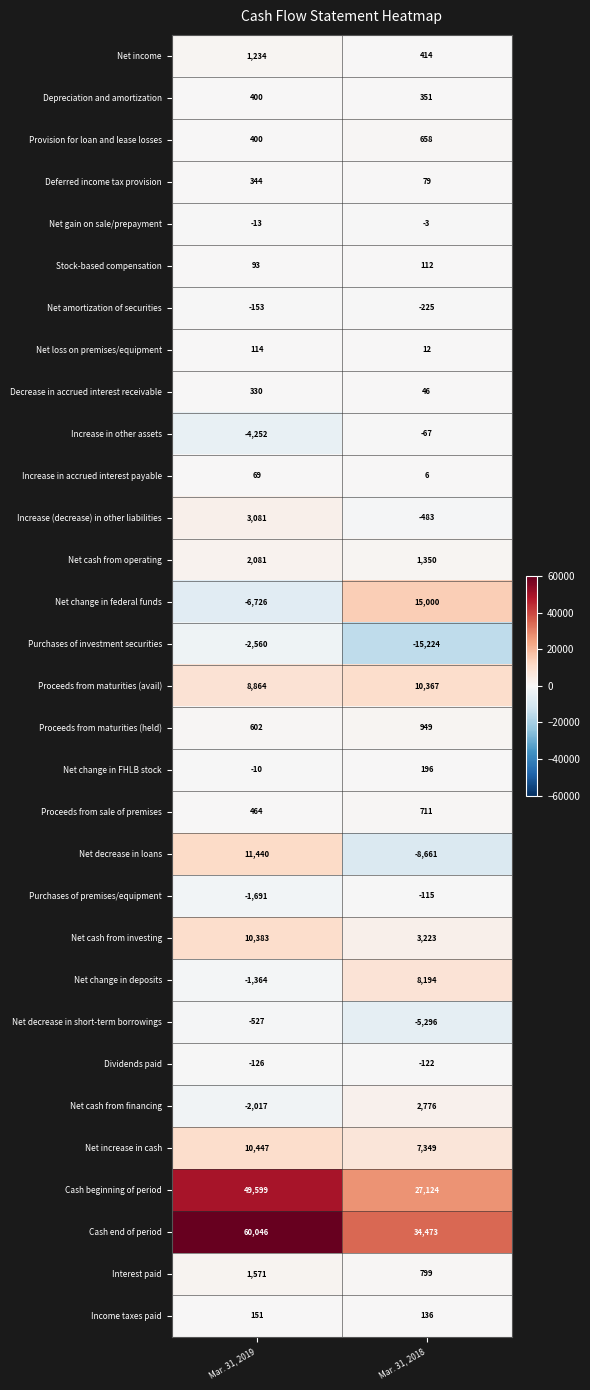

The value of Net change in FHLB stock at Mar. 31, 2018 is 91. True or false?

False